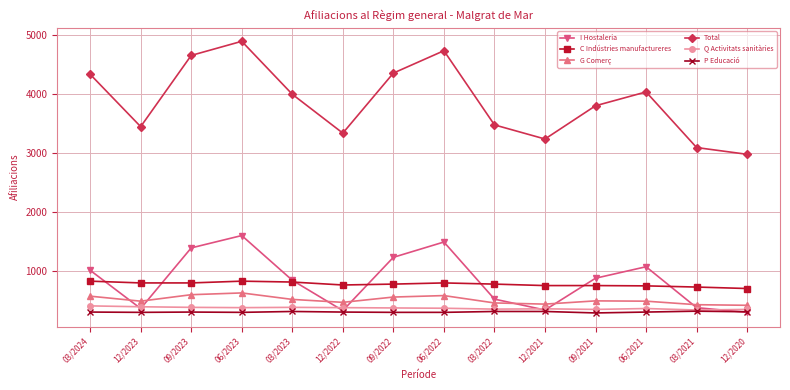

Where is the first local minimum for I Hostaleria?

12/2023